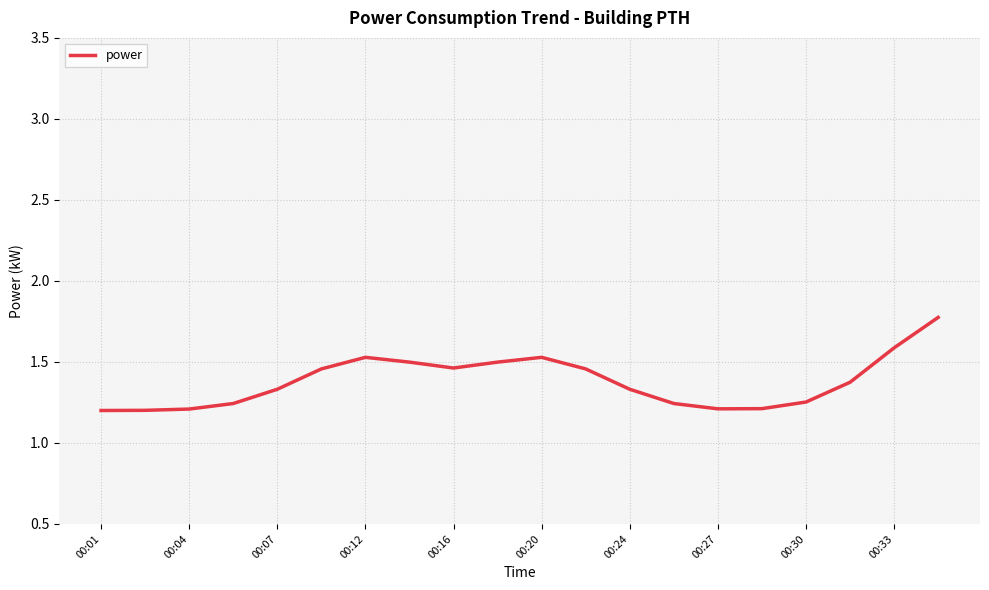

What is the difference between the maximum and minimum values?

0.6